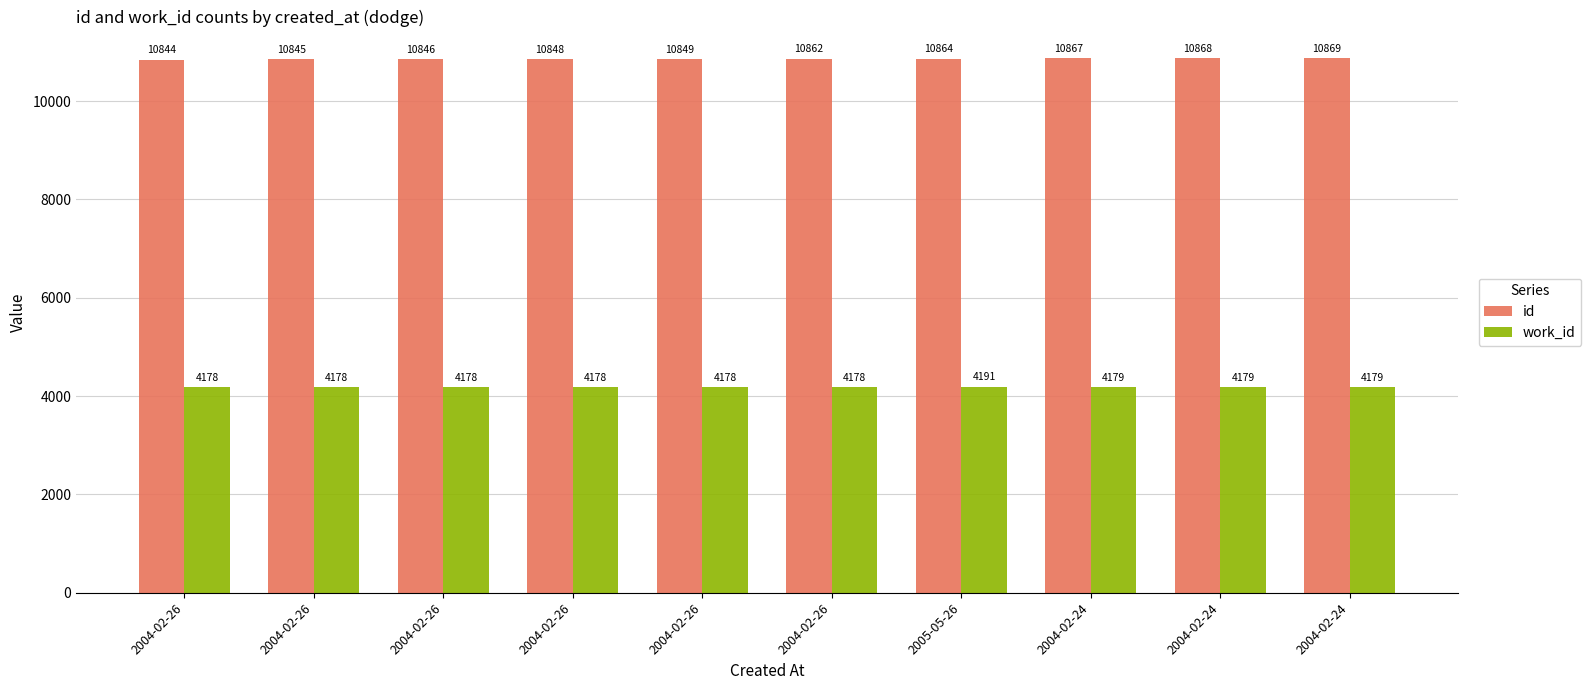

Count the number of categories in the chart.

10